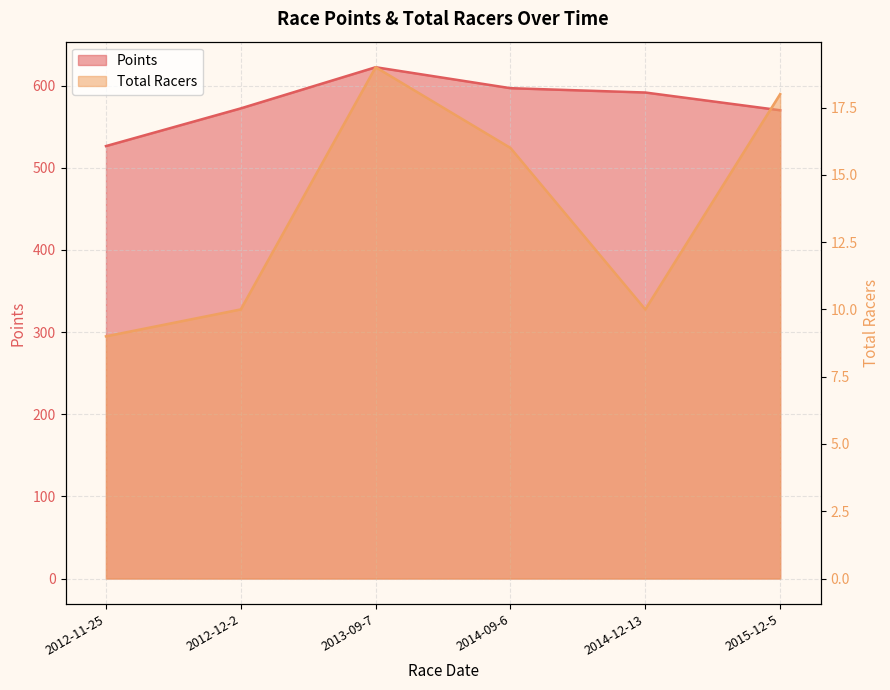

What is the label of the 1st point from the left?

2012-11-25